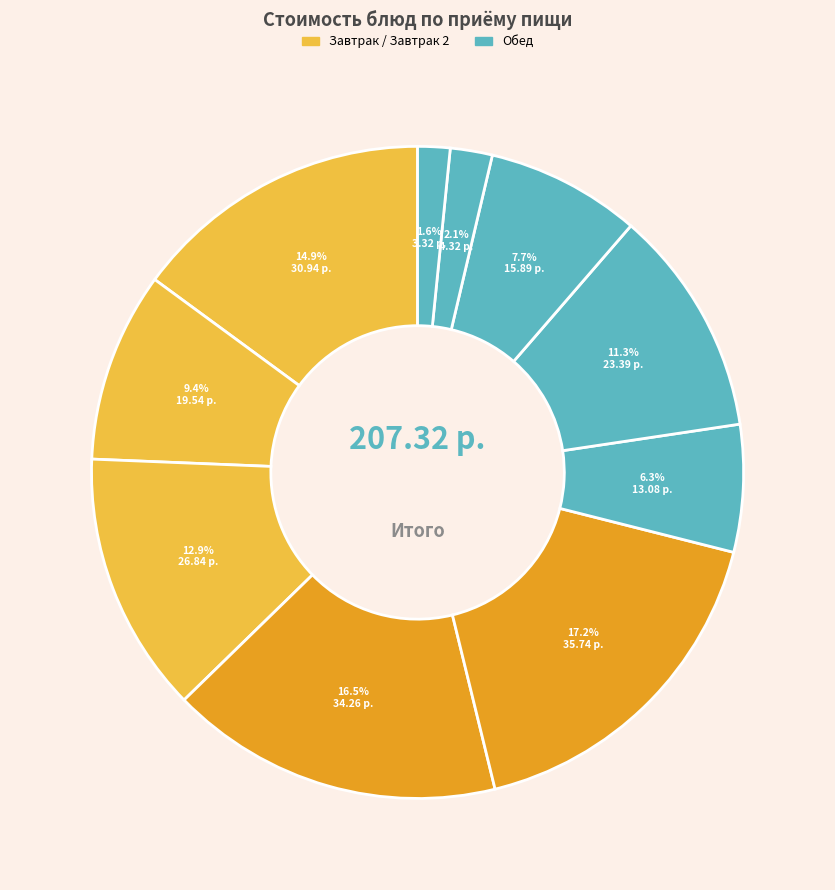

How many segments does this pie chart have?

10